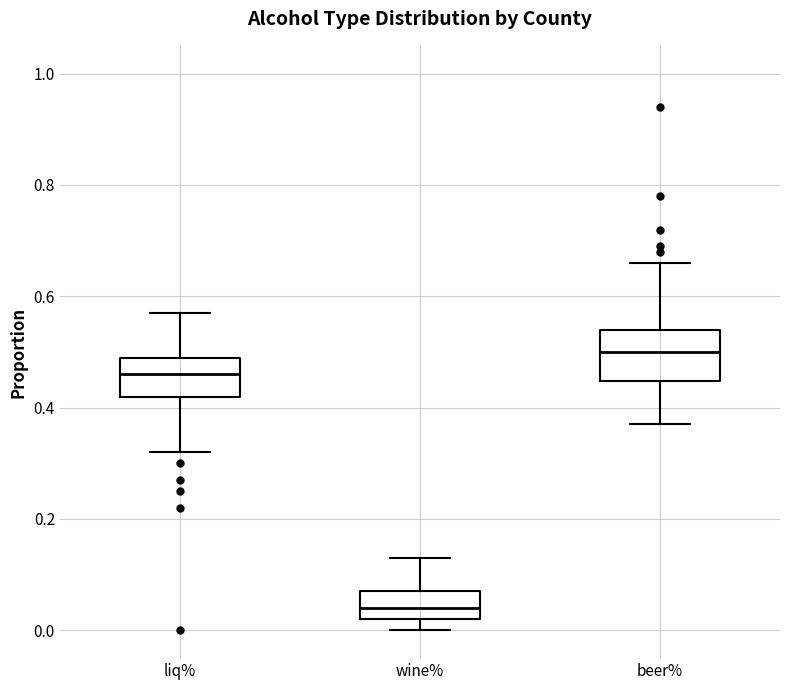

Which box has the lowest median line?

wine%